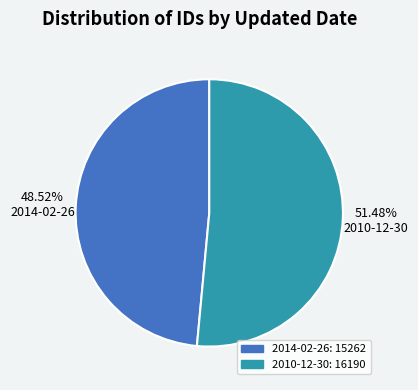

The 2010-12-30 slice represents 51% of the pie. True or false?

True